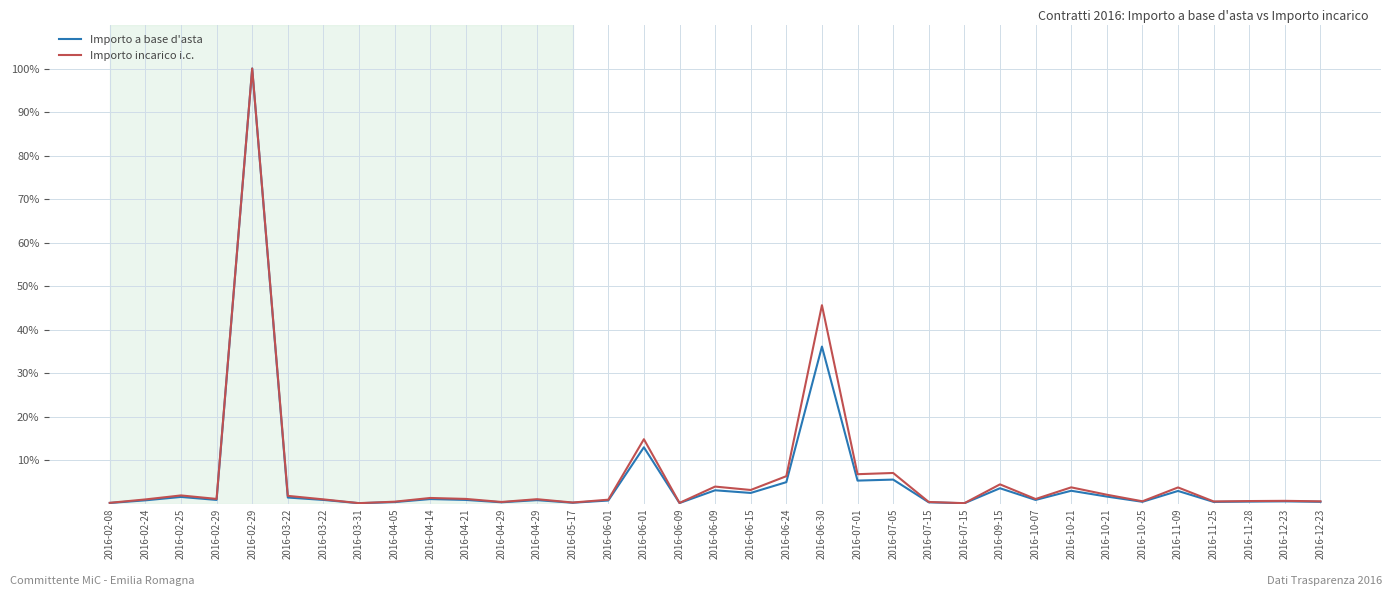

What is the label of the 1st point from the right?

2016-12-23